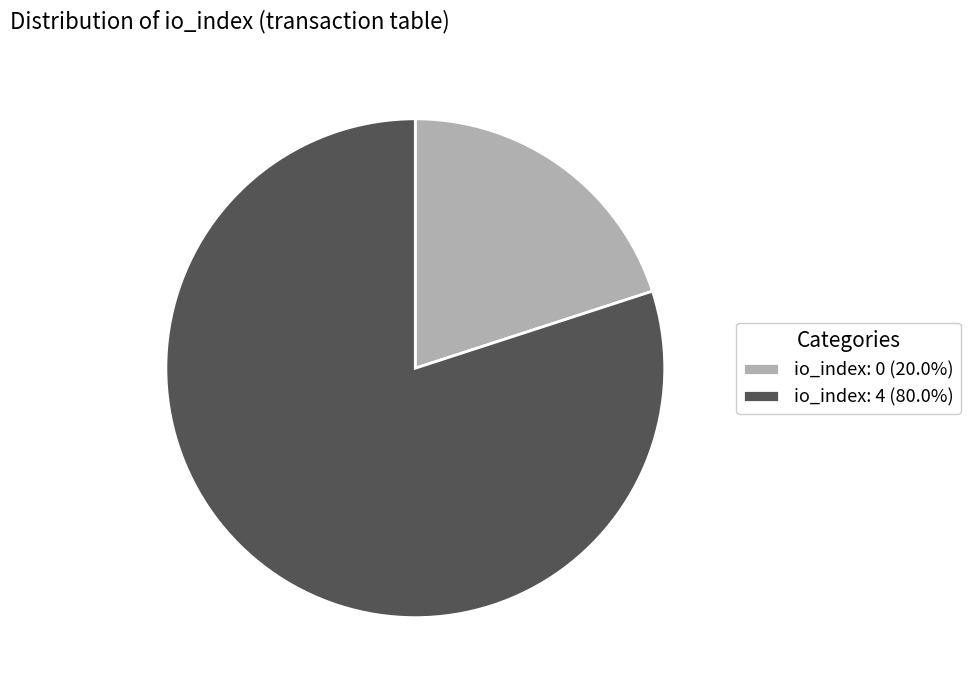

Combined, do io_index: 0 (20.0%) and io_index: 4 (80.0%) account for over 50%?

Yes